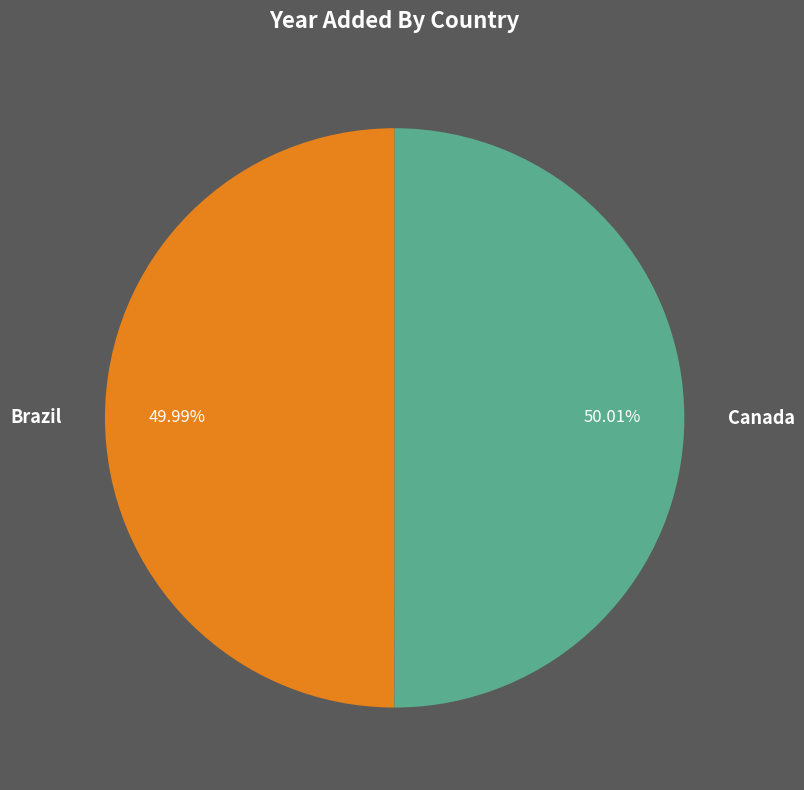

Is there a majority slice in this chart?

Yes